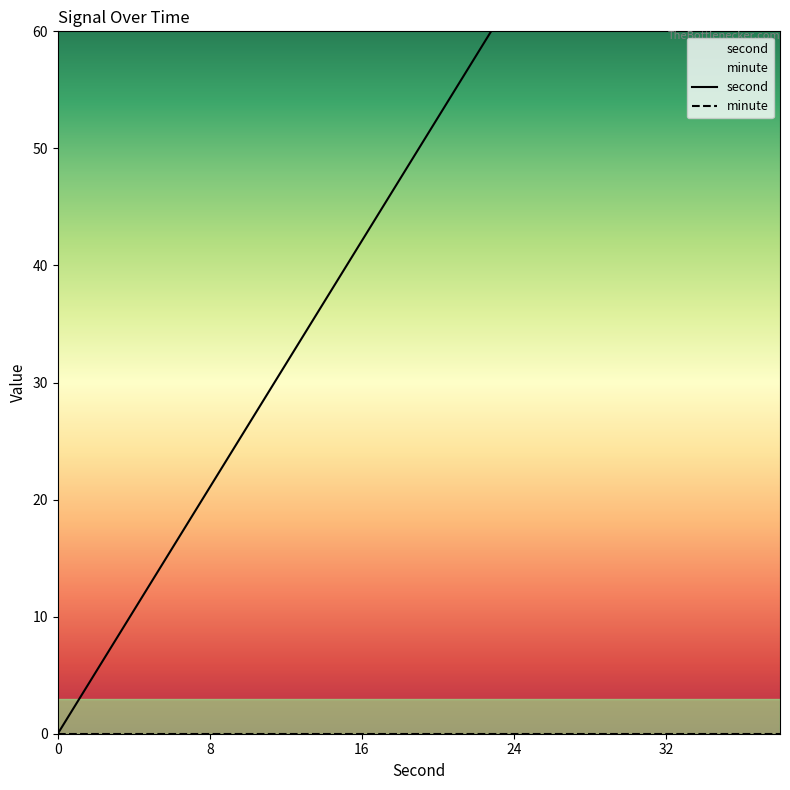

At how many categories does at least one series exceed 15?

17